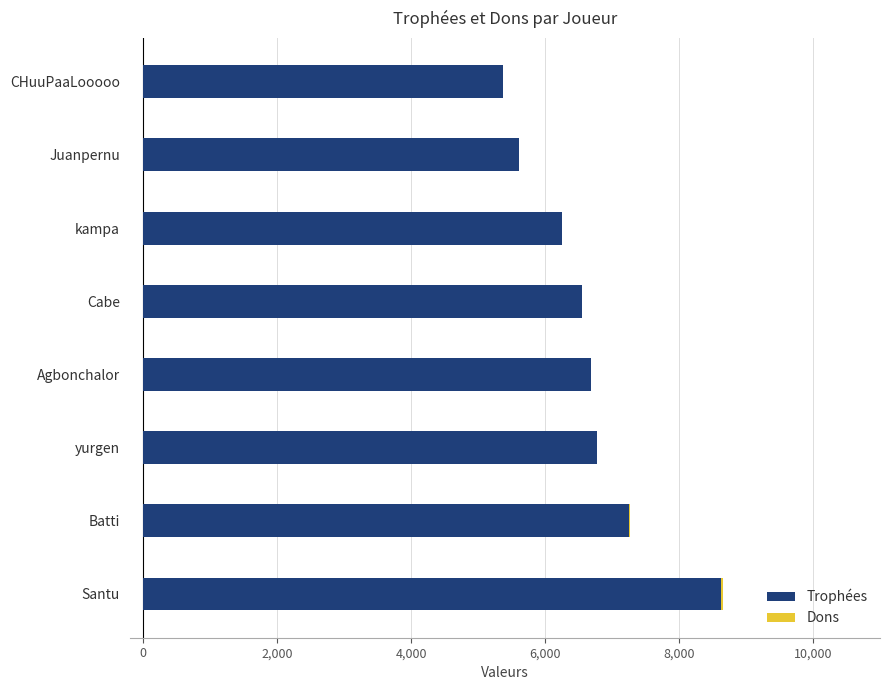

At which category is the sum across all series the highest?

Santu